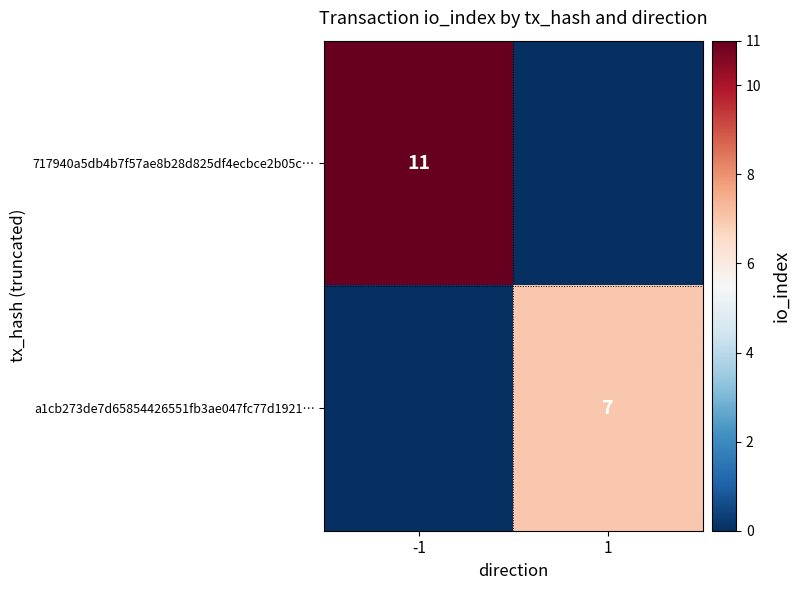

Is it true that 717940a5db4b7f57ae8b28d825df4ecbce2b05c… equals 11 at -1?

True